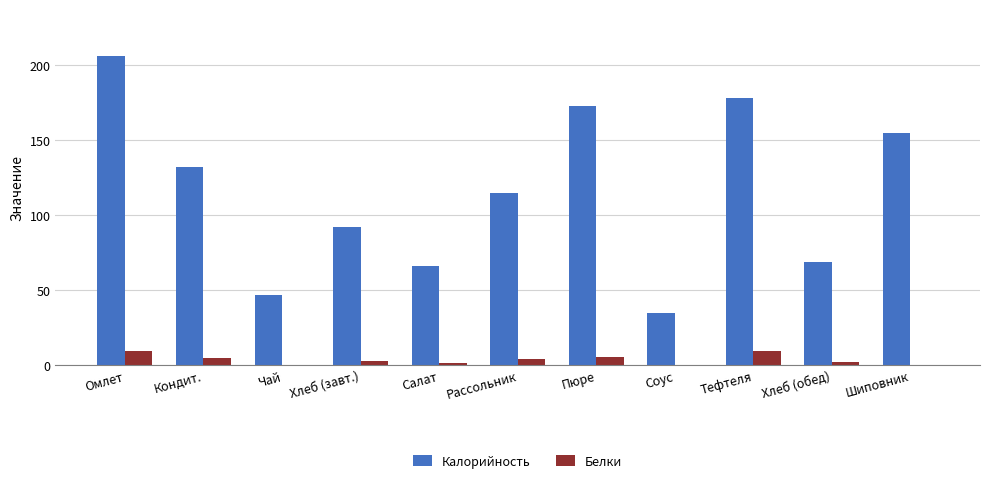

Between Соус and Тефтеля, which series saw the biggest shift?

Калорийность